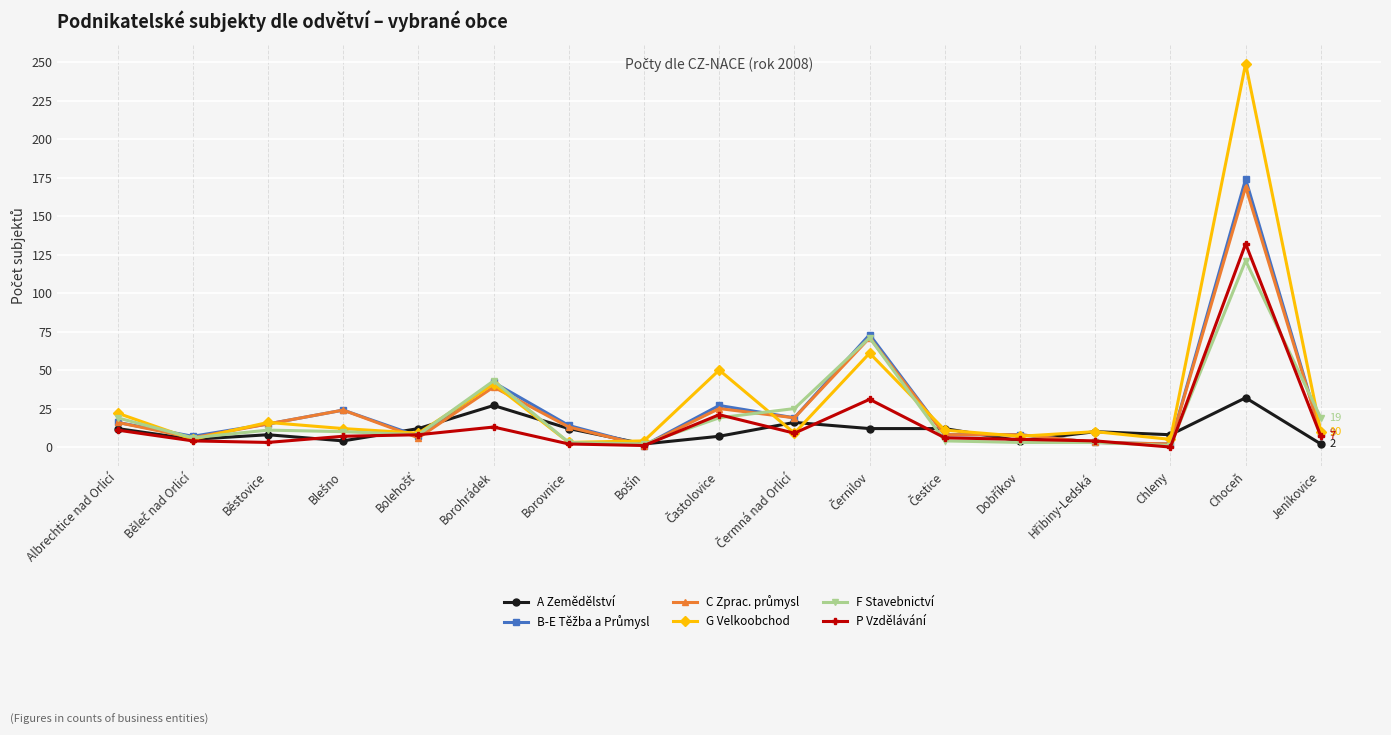

True or false: G Velkoobchod has a value of 72 at Choceň.

False